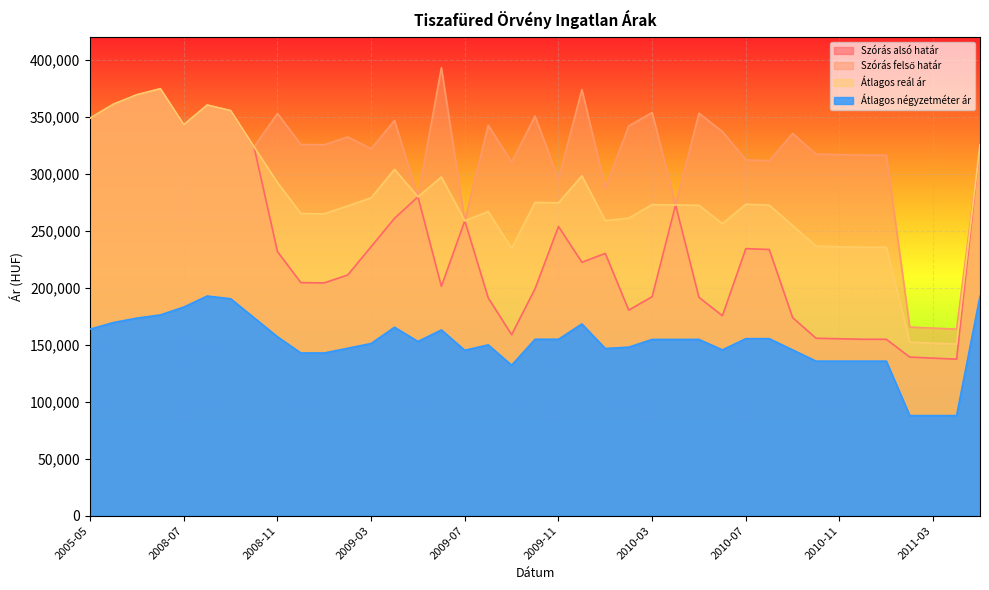

At which category does the chart reach its peak across all series?

2009-06